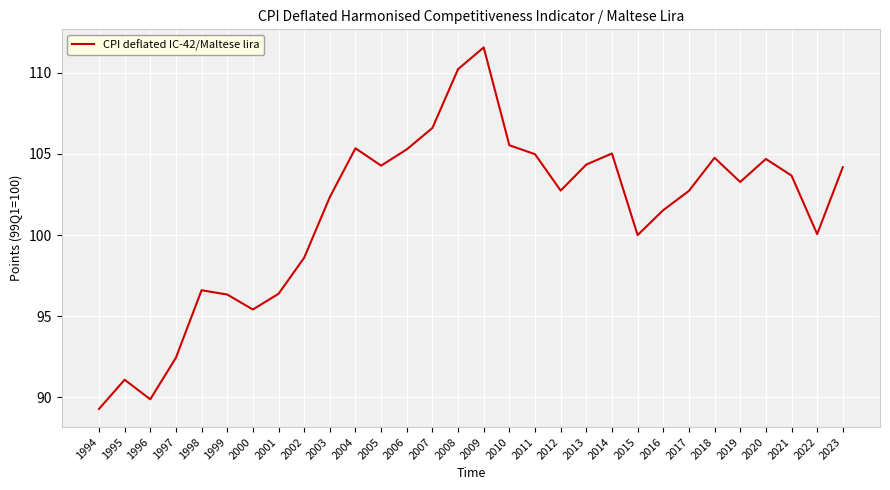

The value at 2001 is 65.1. True or false?

False